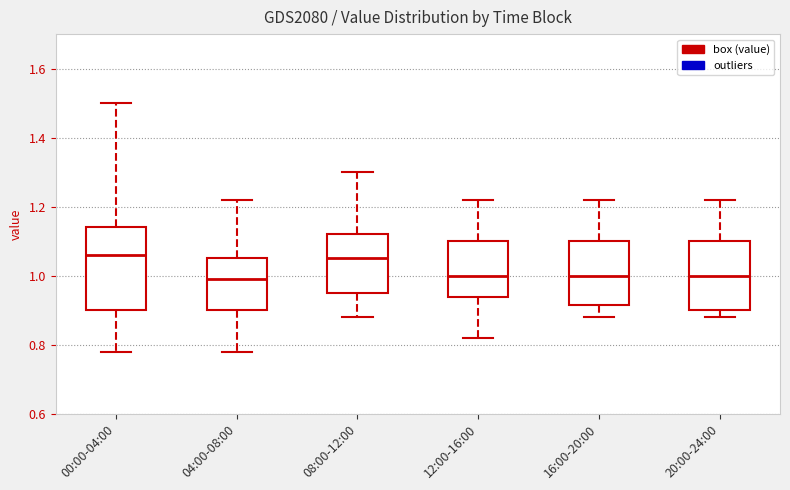

Which box is the tallest, from its lower edge to its upper edge?

00:00-04:00